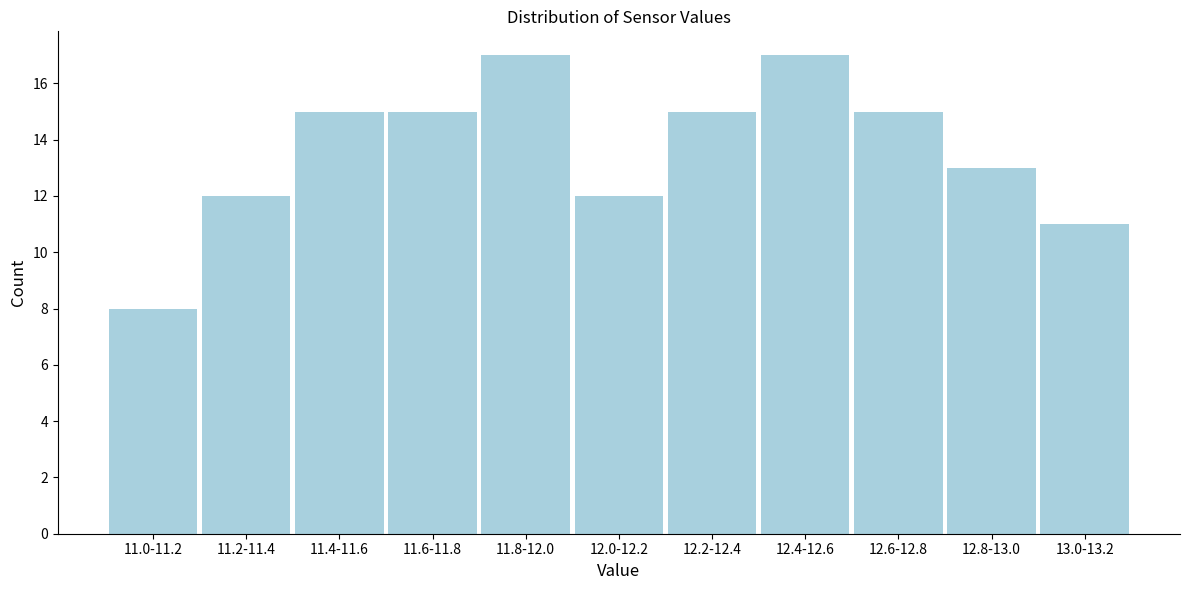

Reading right to left, extract all data points from this chart.

11	13	15	17	15	12	17	15	15	12	8